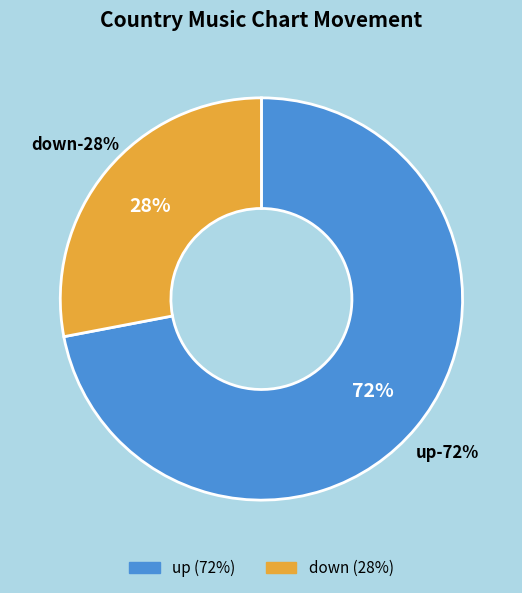

Does up represent more than half of the total?

Yes